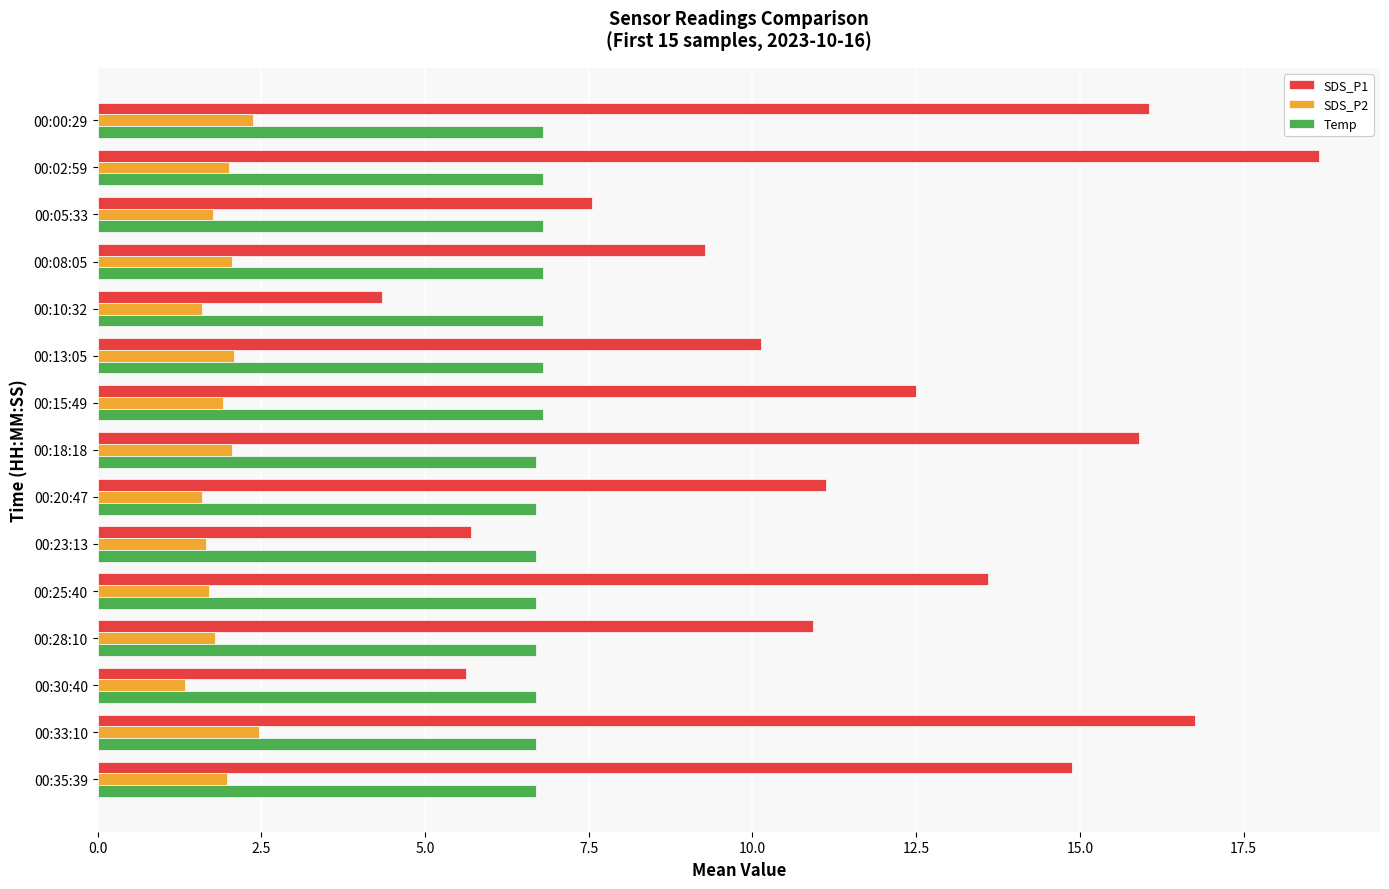

What is the difference between the highest and lowest values at 00:20:47?

9.5